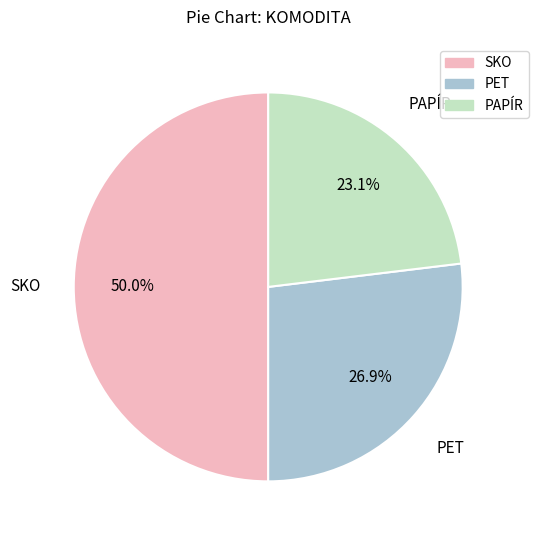

Rank the categories by value from highest to lowest.

SKO, PET, PAPÍR